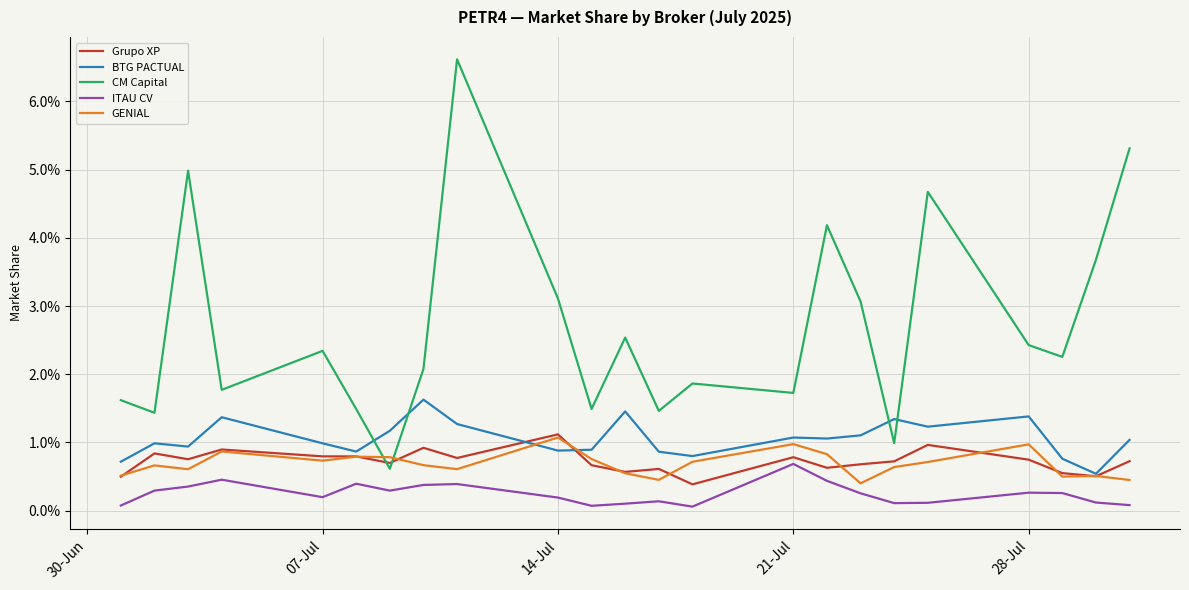

True or false: ITAU CV and Grupo XP intersect in this chart.

False